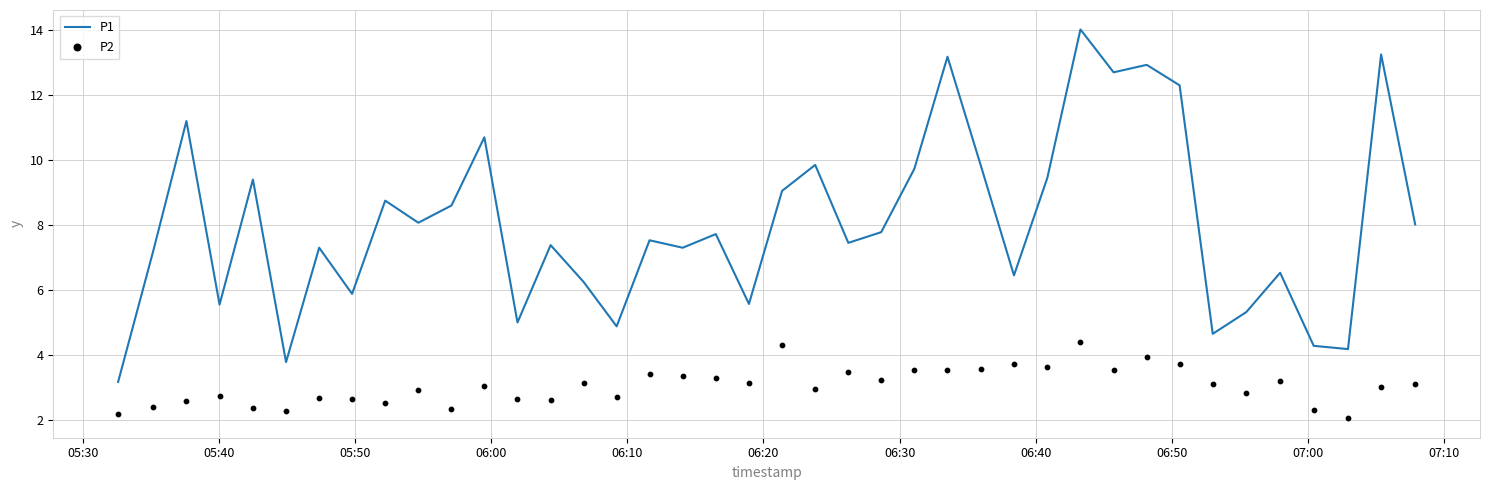

Which series reaches the maximum Y coordinate?

P1